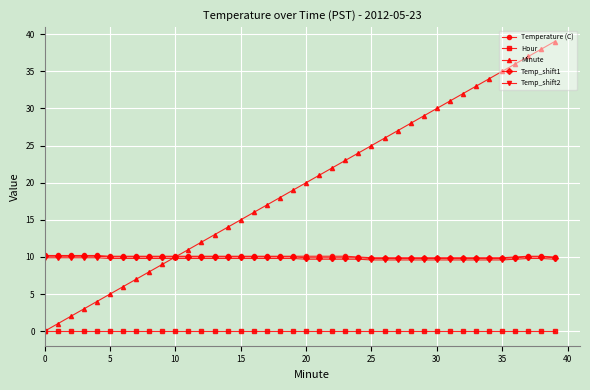

True or false: Temp_shift2 and Minute cross at least once.

True